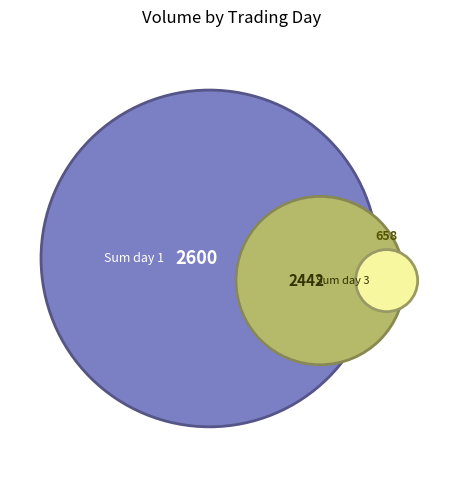

Approximately how many times larger is the value at Sum day 3 compared to Sum day 2?

3.7